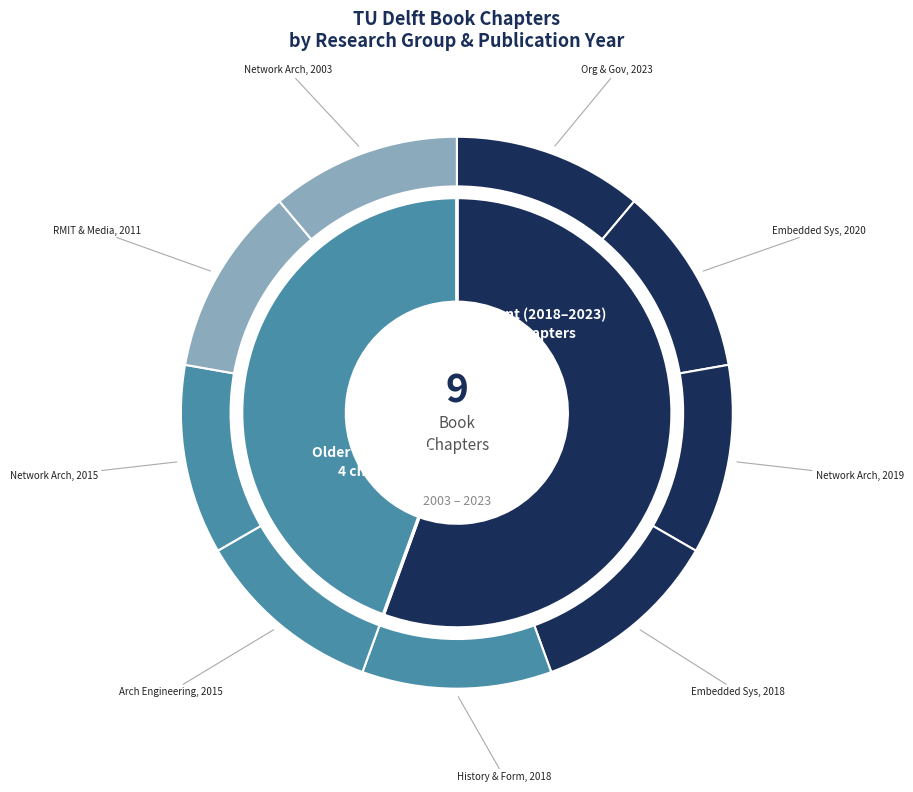

The Network Architectures (2003) slice represents 1% of the pie. True or false?

False